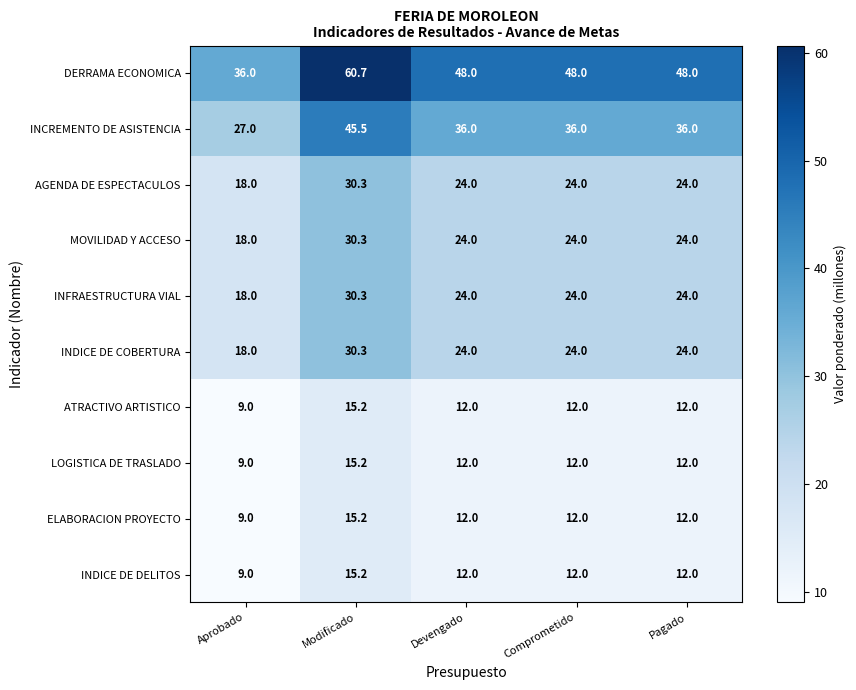

What is the smallest value displayed?

9.0